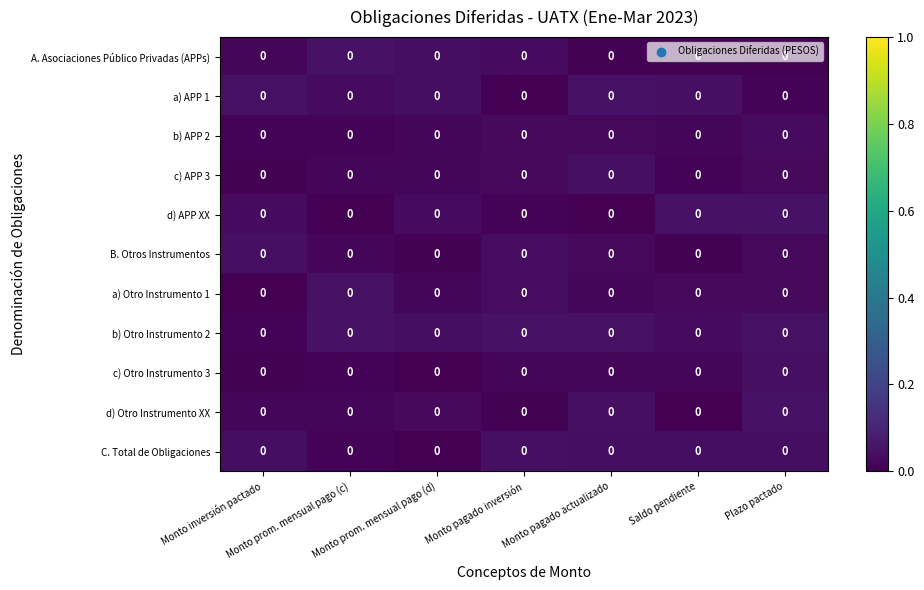

Which series has the largest range (max minus min)?

a) APP 1